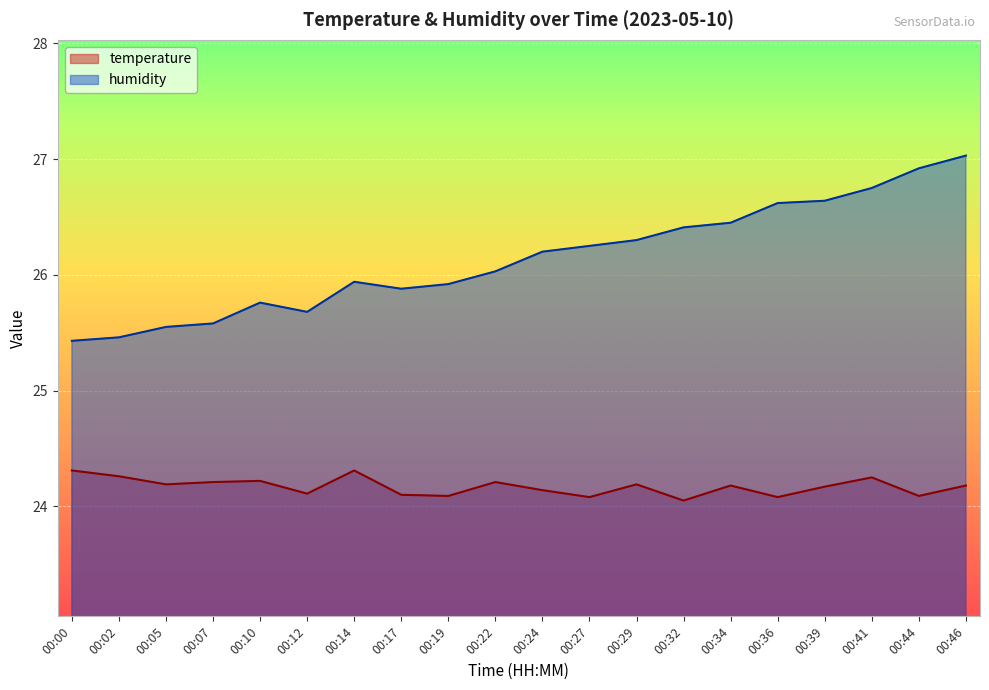

What is the sum of the humidity values at 00:05 and 00:36?

52.2